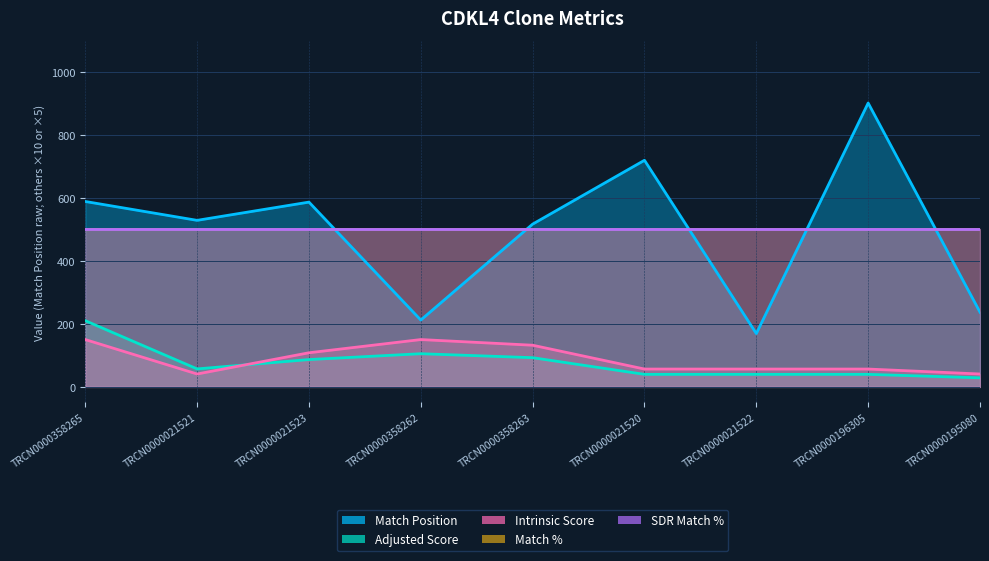

What is the smallest value displayed?

28.4